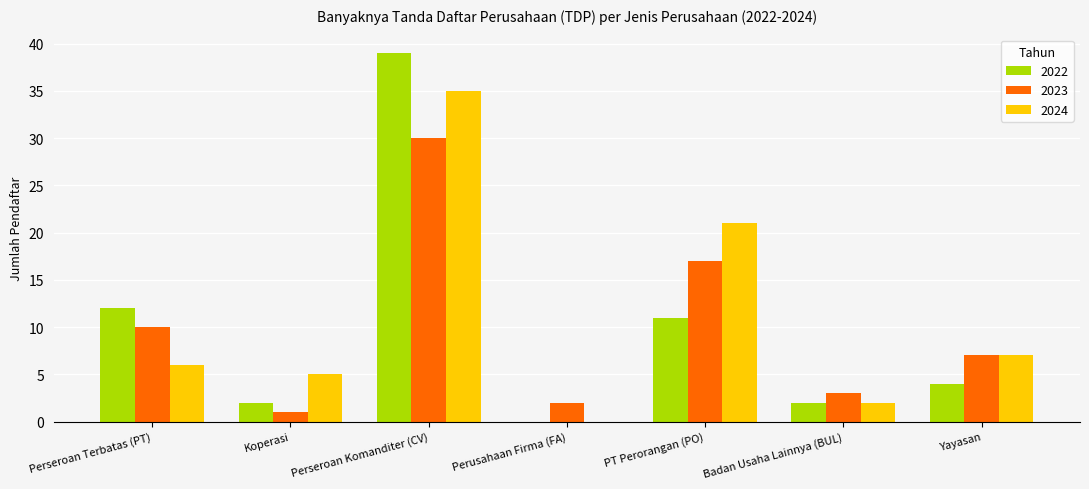

Is the value of 2023 at Yayasan greater than the value of 2024 at Perusahaan Firma (FA)?

Yes